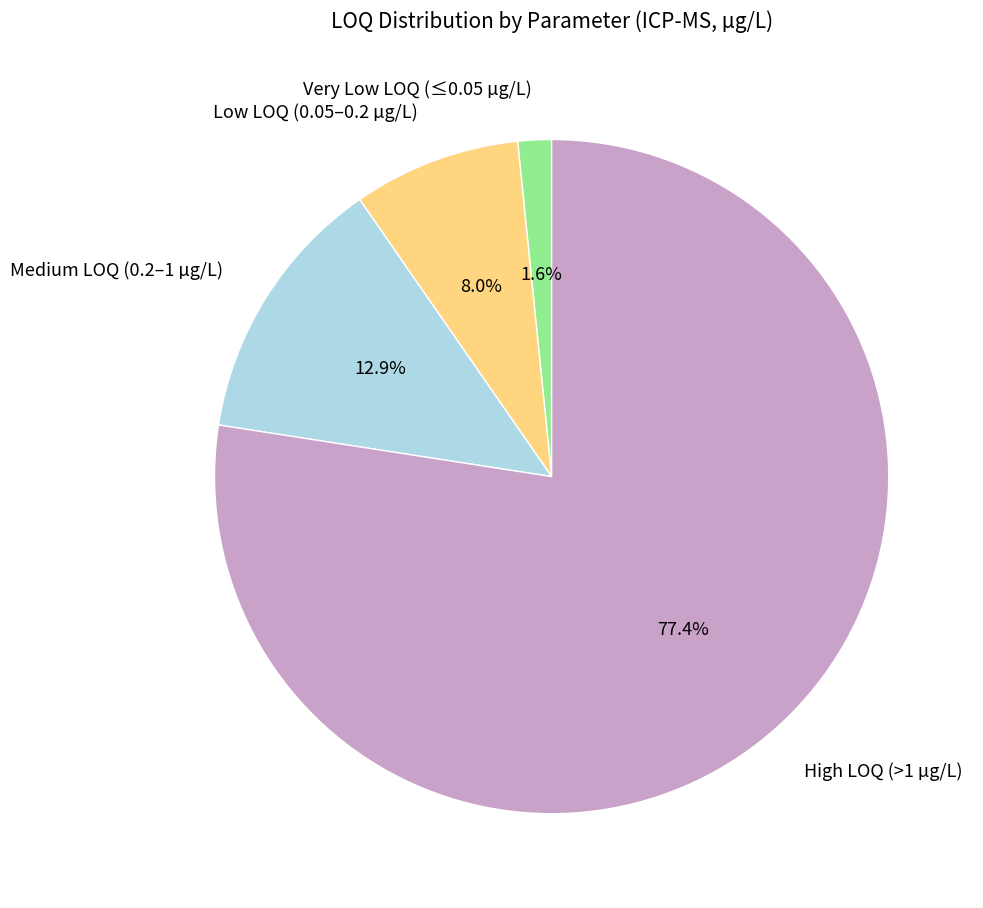

How many segments does this pie chart have?

4